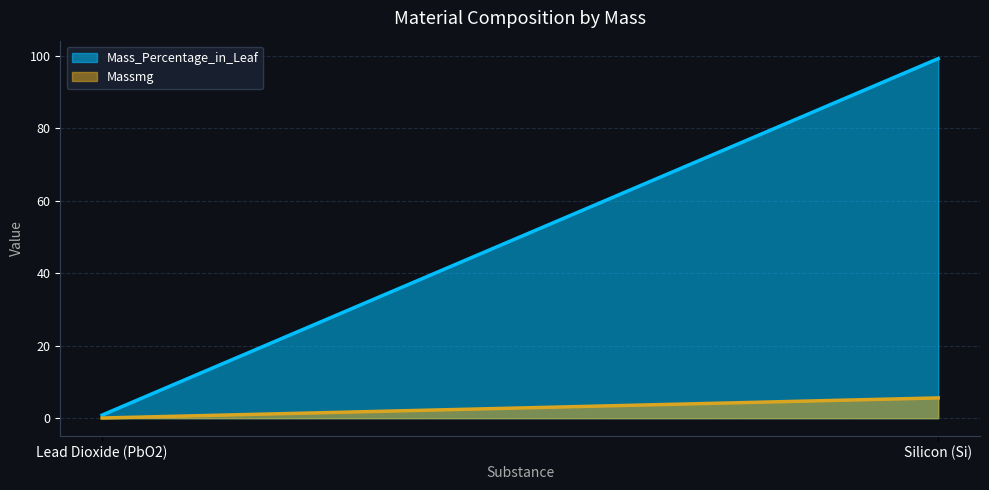

What is the total value across all series at Silicon (Si)?

104.7